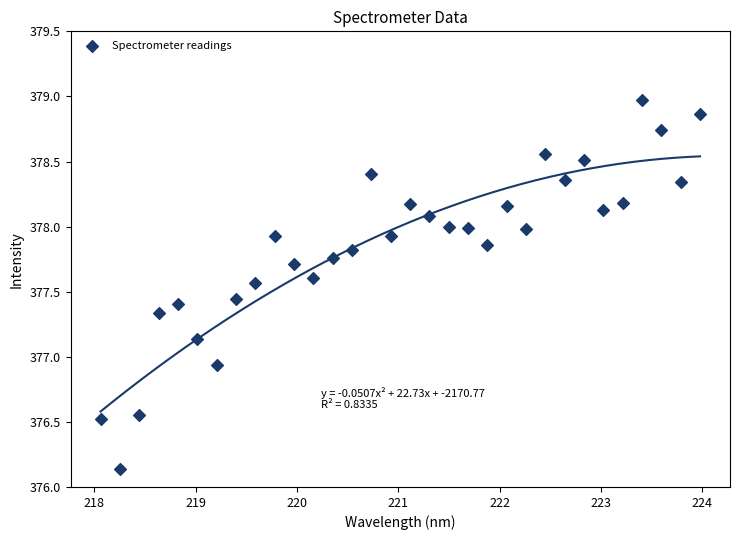

What is the range of Y values (max minus min)?

2.8